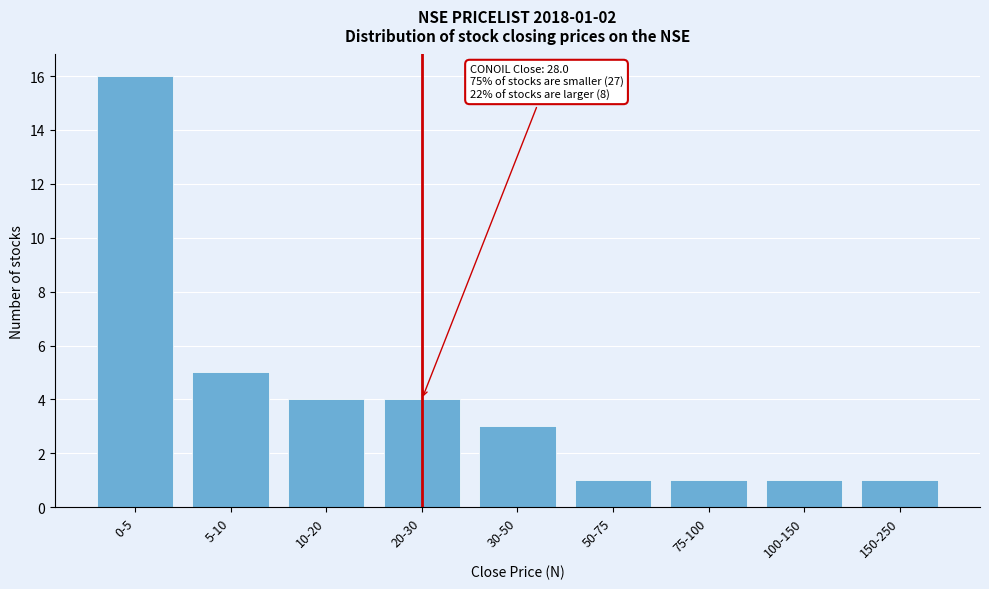

Reading right to left, transcribe all the data shown in this chart.

1	1	1	1	3	4	4	5	16